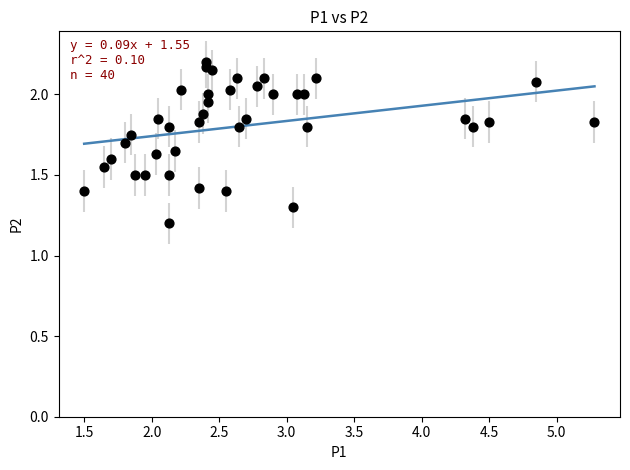

What is the range of X values (max minus min)?

3.8